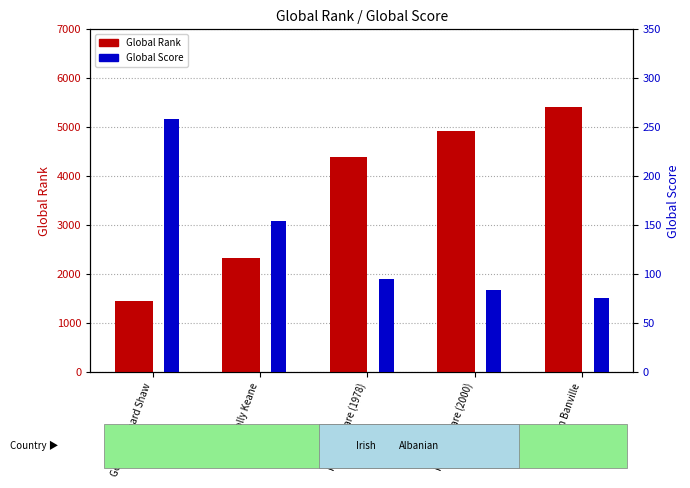

Where is Global Score nearest to the value 167?

Molly Keane